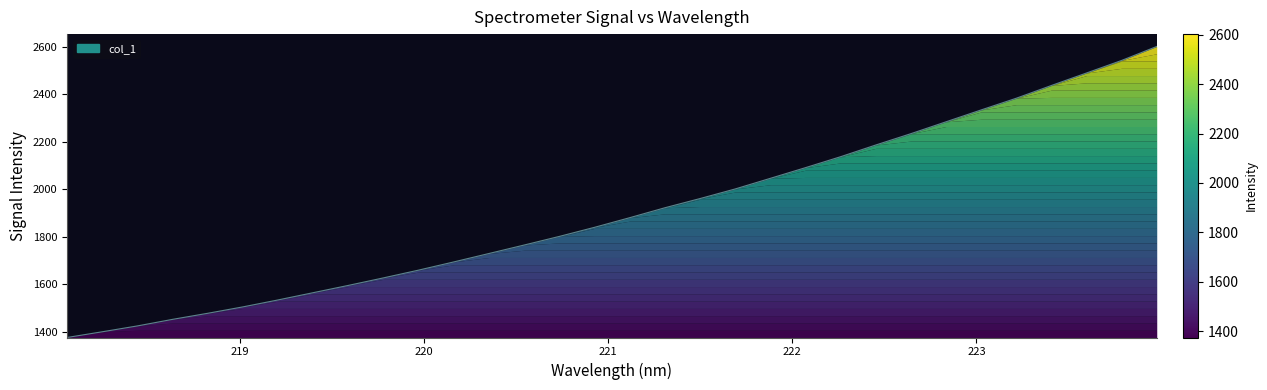

What is the sum of the values at 222.6447 and 223.5987?

4724.6